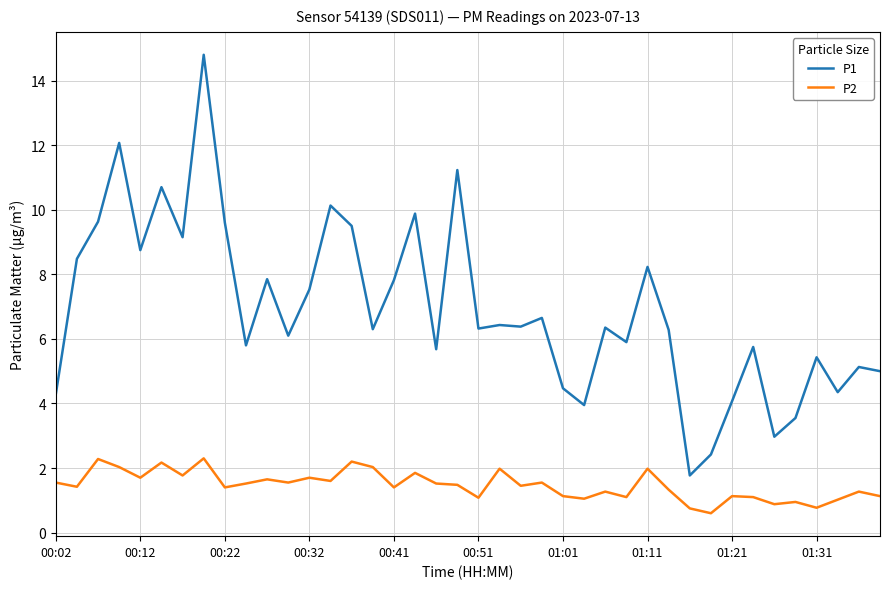

What is the highest value of the P1 series?

14.8